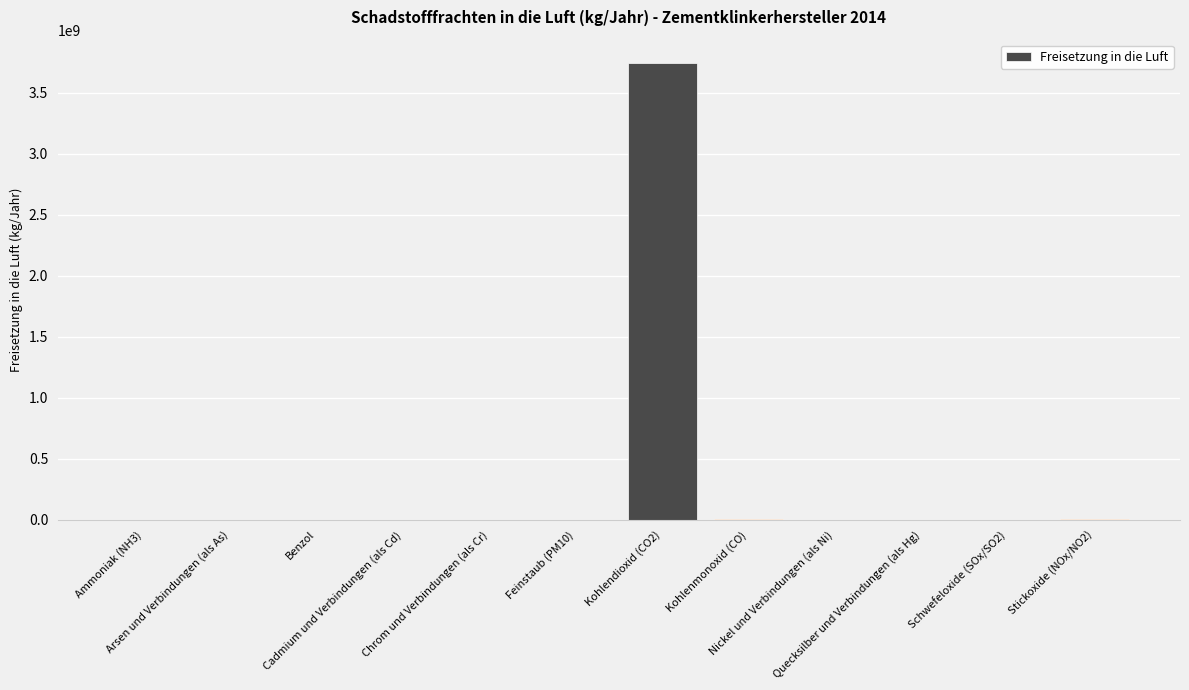

What is the maximum value shown in the chart?

3746000000